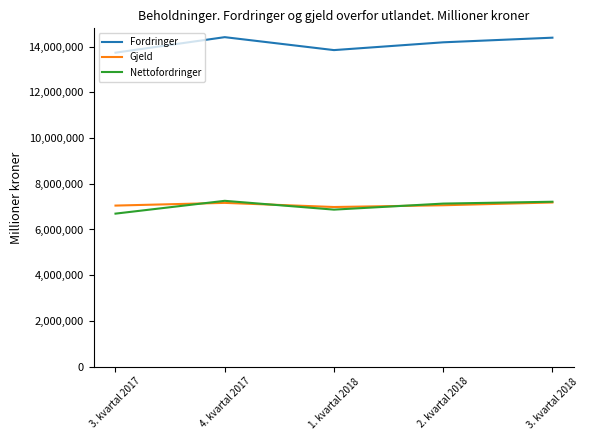

How many values in the Nettofordringer series are below 7133302?

2